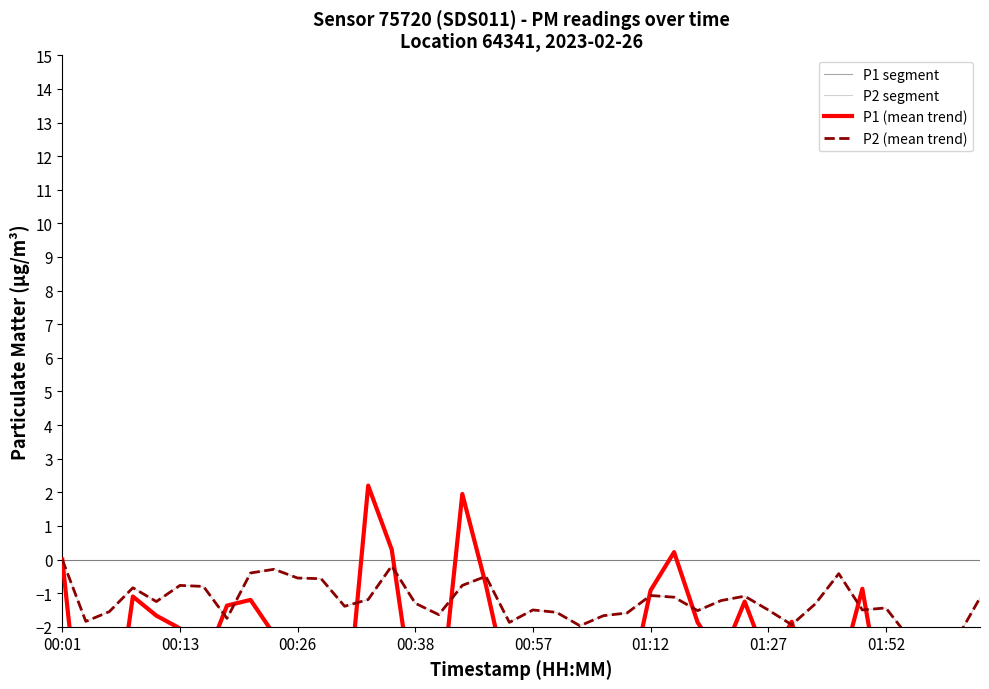

Reading left to right, extract all data points from this chart.

P1: 0.0	-6.6	-6.0	-1.1	-1.7	-2.1	-3.2	-1.4	-1.2	-2.2	-2.4	-3.3	-5.3	2.2	0.3	-4.5	-4.7	1.9	-0.8	-3.9	-5.4	-5.4	-3.7	-4.3	-4.2	-0.9	0.2	-1.9	-3.0	-1.2	-3.1	-1.9	-4.6	-3.5	-0.9	-4.9	-2.7	-4.3	-2.6	-6.1
P2: 0.0	-1.8	-1.5	-0.8	-1.2	-0.8	-0.8	-1.7	-0.4	-0.3	-0.5	-0.6	-1.4	-1.2	-0.2	-1.3	-1.6	-0.8	-0.5	-1.9	-1.5	-1.6	-2.0	-1.7	-1.6	-1.1	-1.1	-1.5	-1.2	-1.1	-1.5	-1.9	-1.3	-0.4	-1.5	-1.4	-2.3	-2.3	-2.4	-1.1